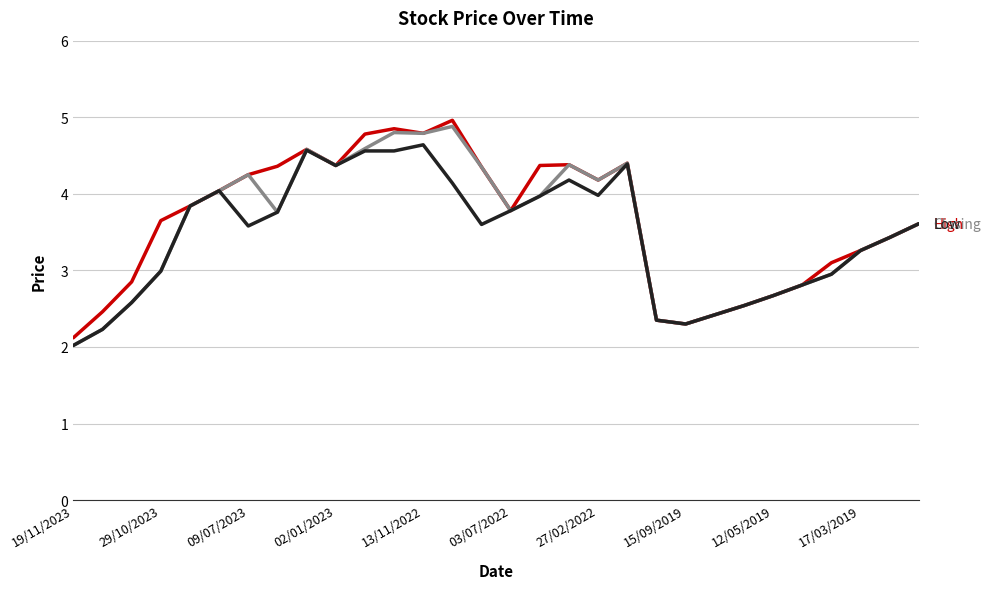

What is the maximum value shown in the chart?

5.0